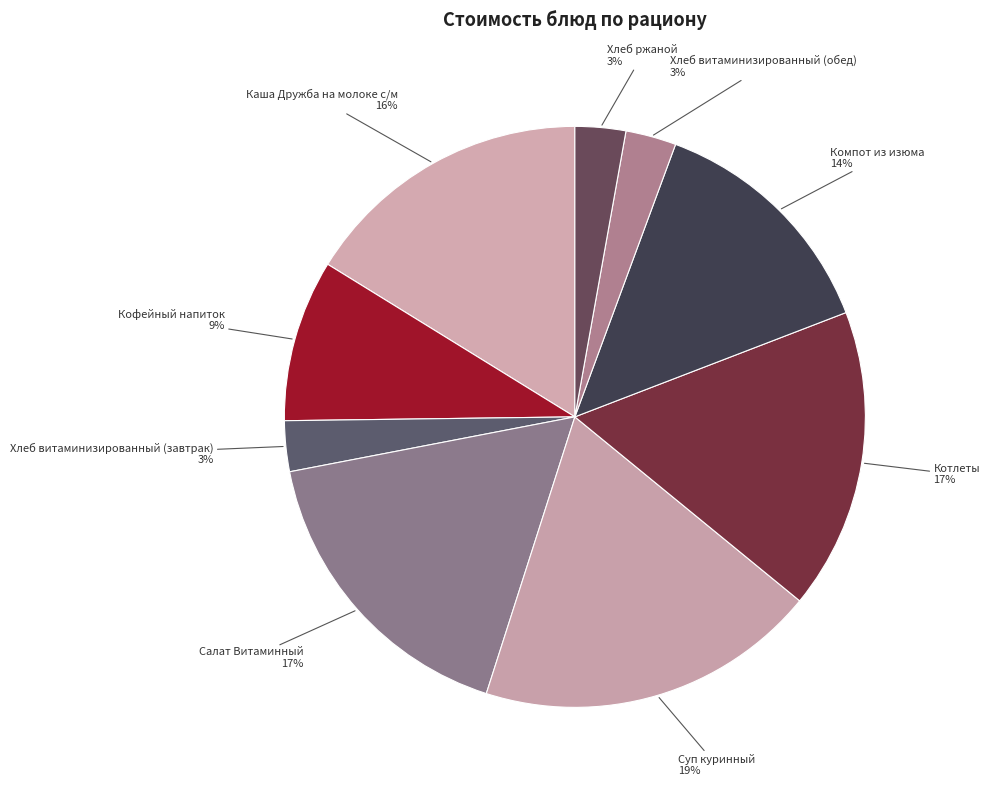

To the nearest percent, what percentage of the pie is Котлеты?

17%